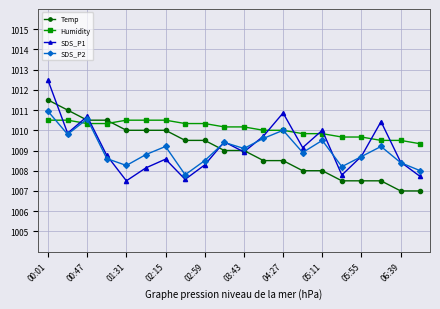

Which series has the largest total across all categories?

Humidity